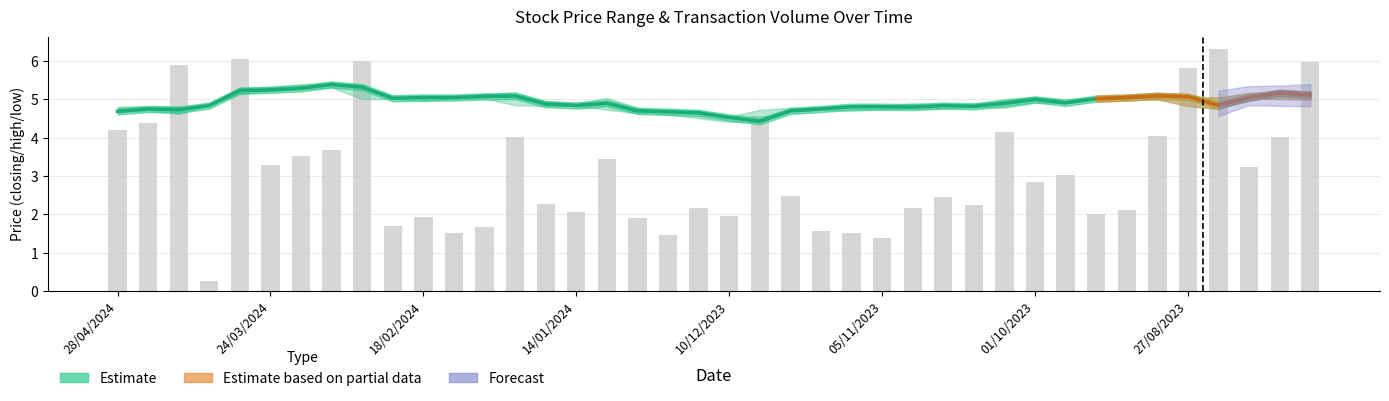

What is the label of the 26th bar from the right?

21/01/2024